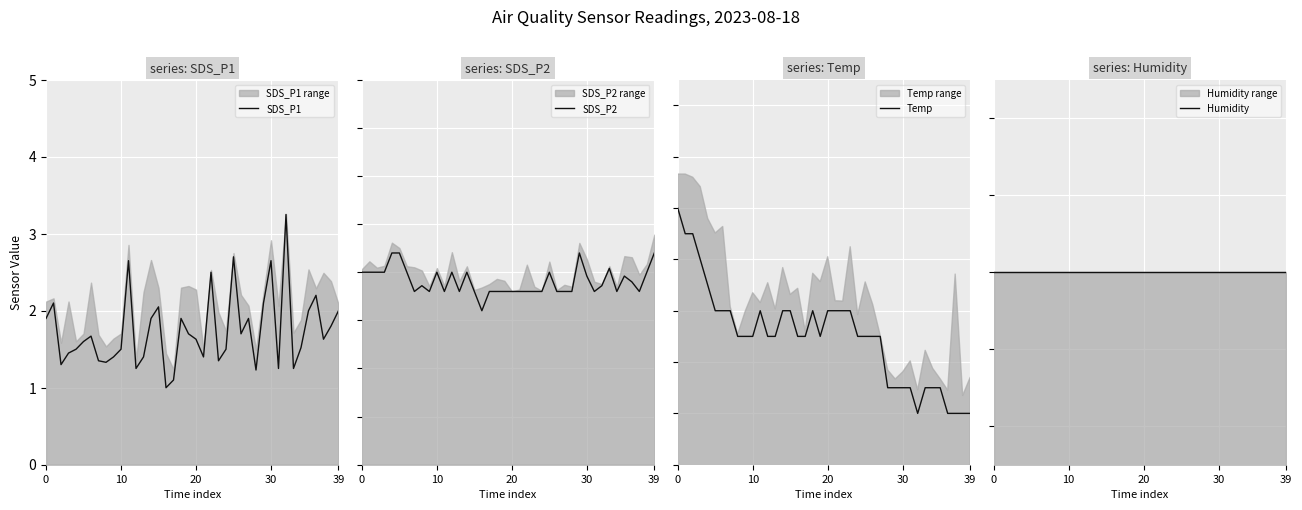

Is the value of SDS_P1 at 32 greater than the value of SDS_P2 at 29?

Yes